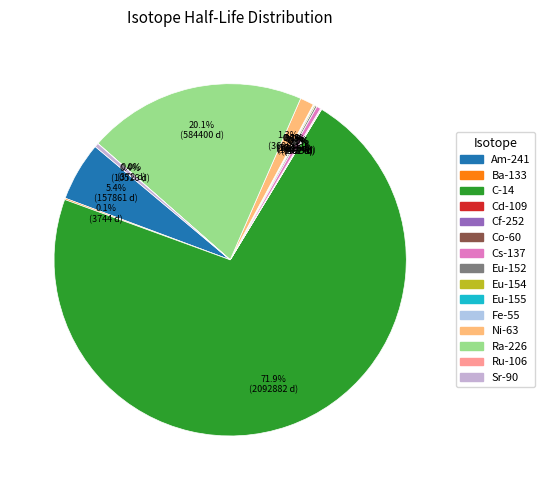

How many slices are in this pie chart?

15